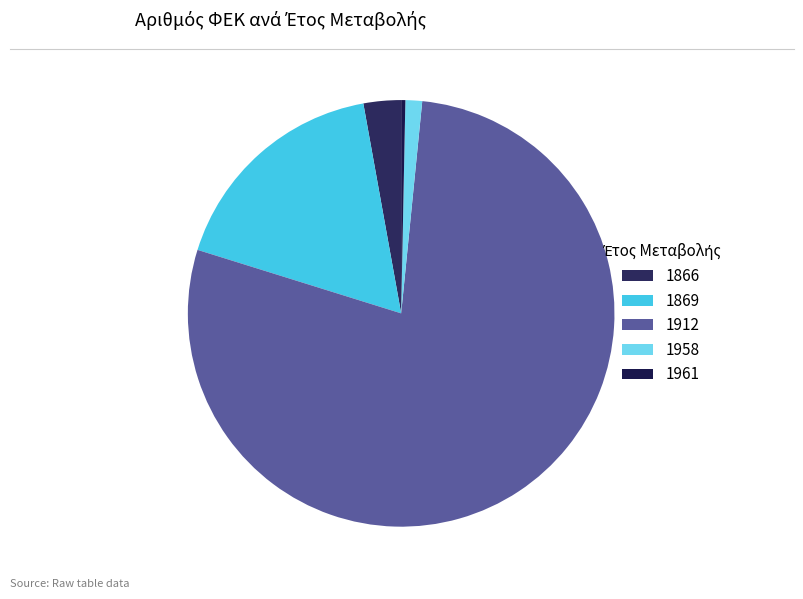

How many segments does this pie chart have?

5